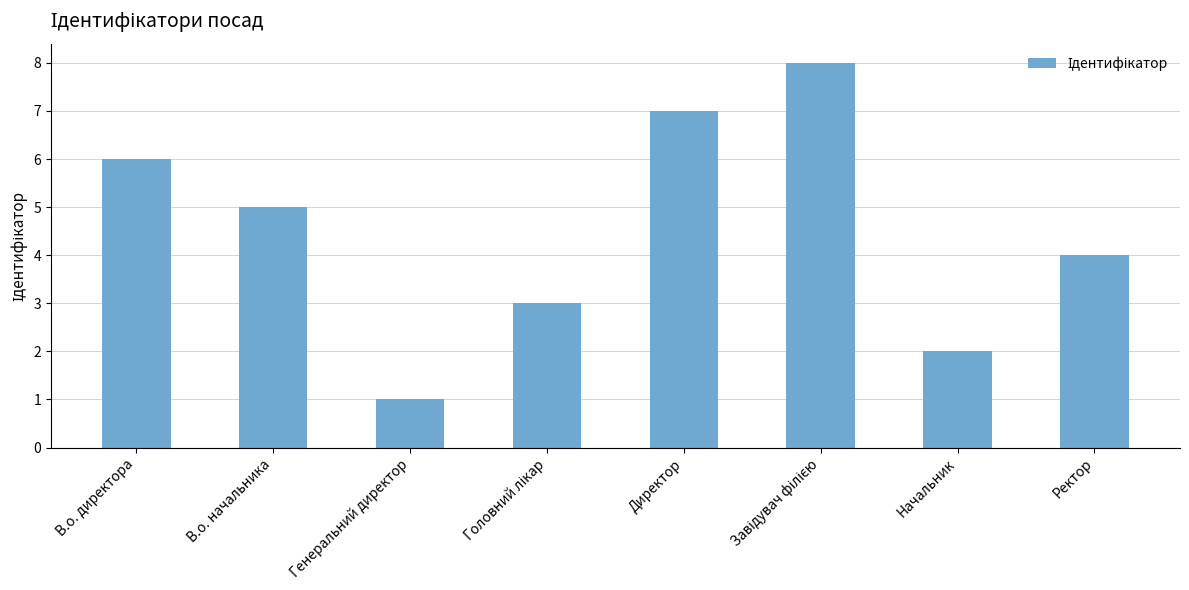

What position from the right is В.о. начальника?

7